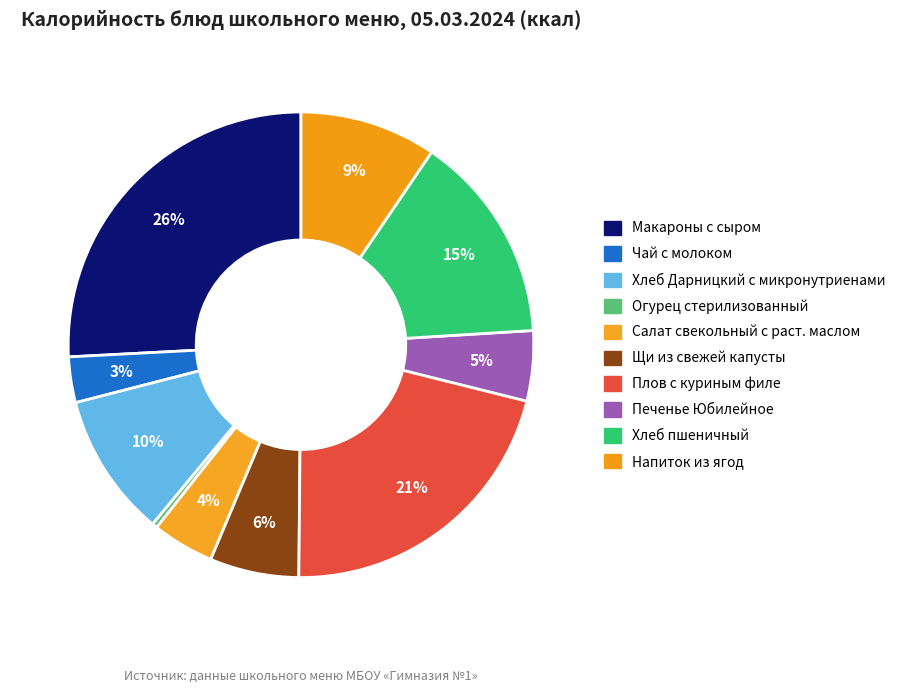

How many slices are in this pie chart?

10